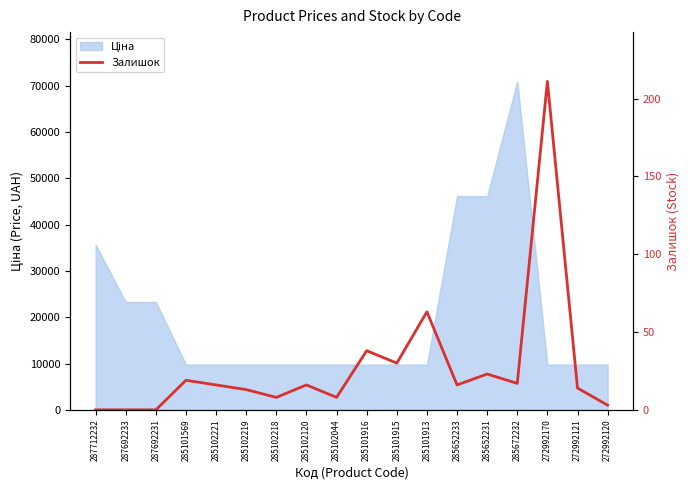

Where does the data first go above 16?

285101569